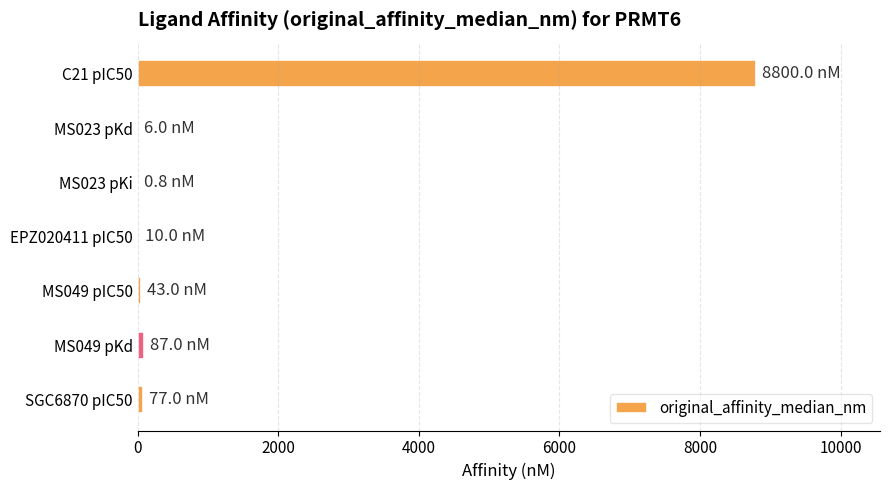

Where is the data nearest to the value 4400?

MS049 pKd